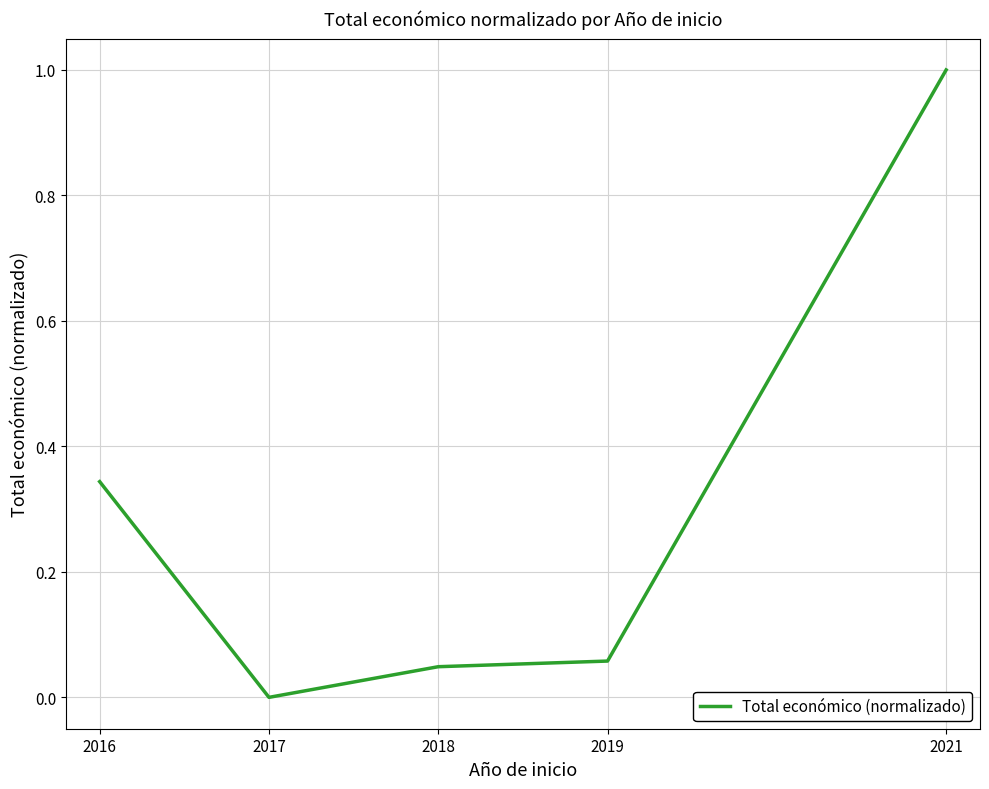

What is the change in value from 2016 to 2018?

-0.3